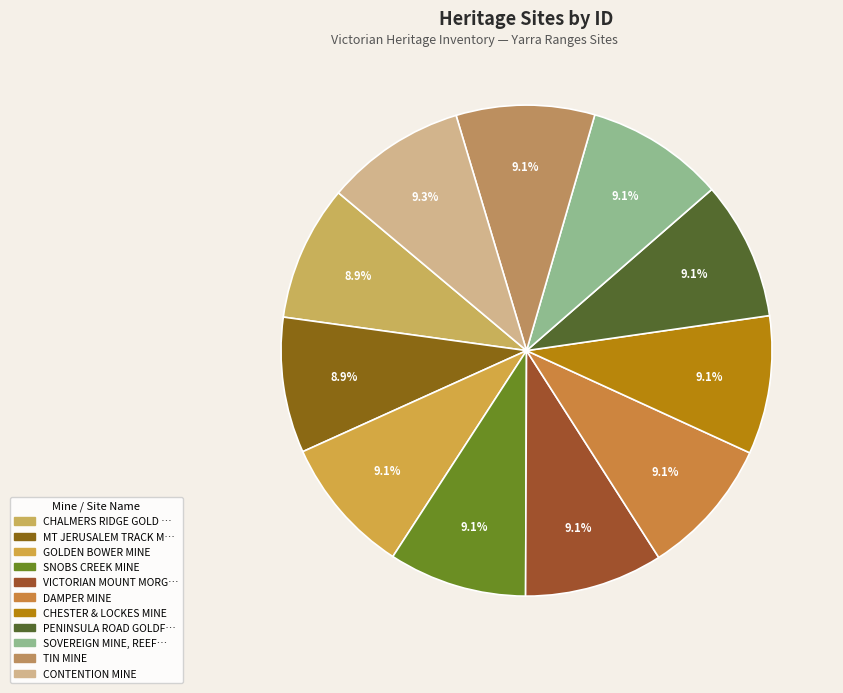

Count the number of slices in the pie.

11